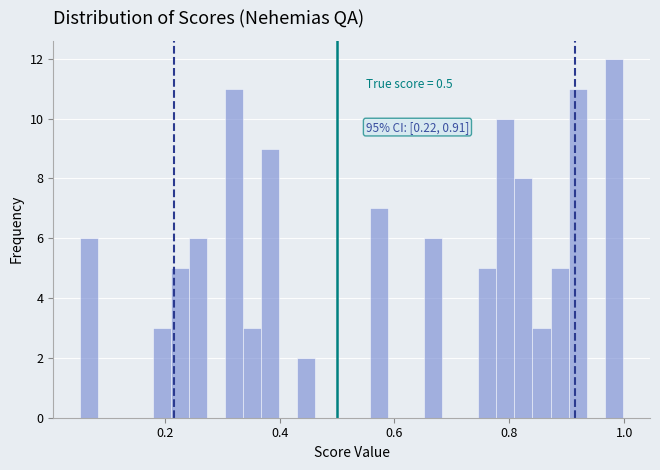

Read against the x-axis, roughly where is the centre of the tallest bar?

0.98